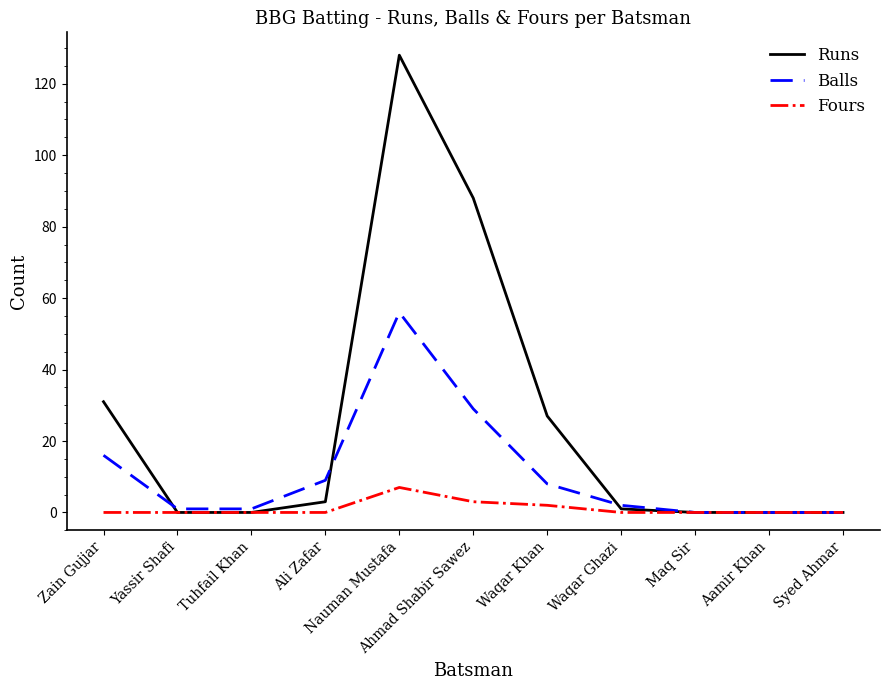

What position from the right is Waqar Ghazi?

4